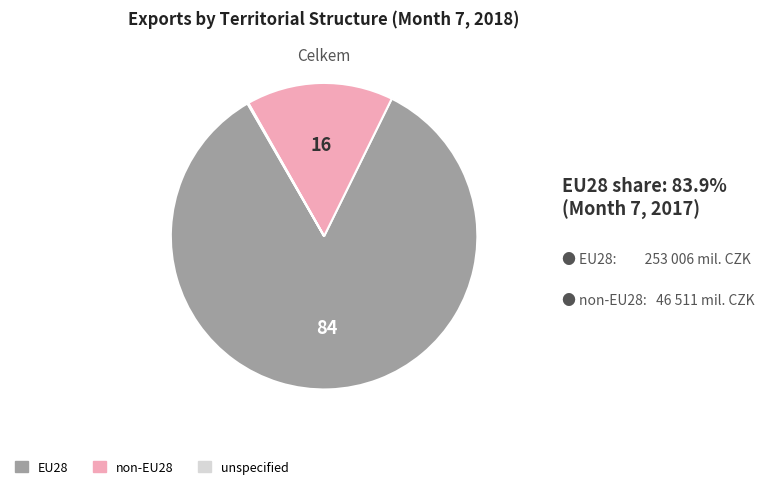

Which category has the biggest portion of the pie?

EU28